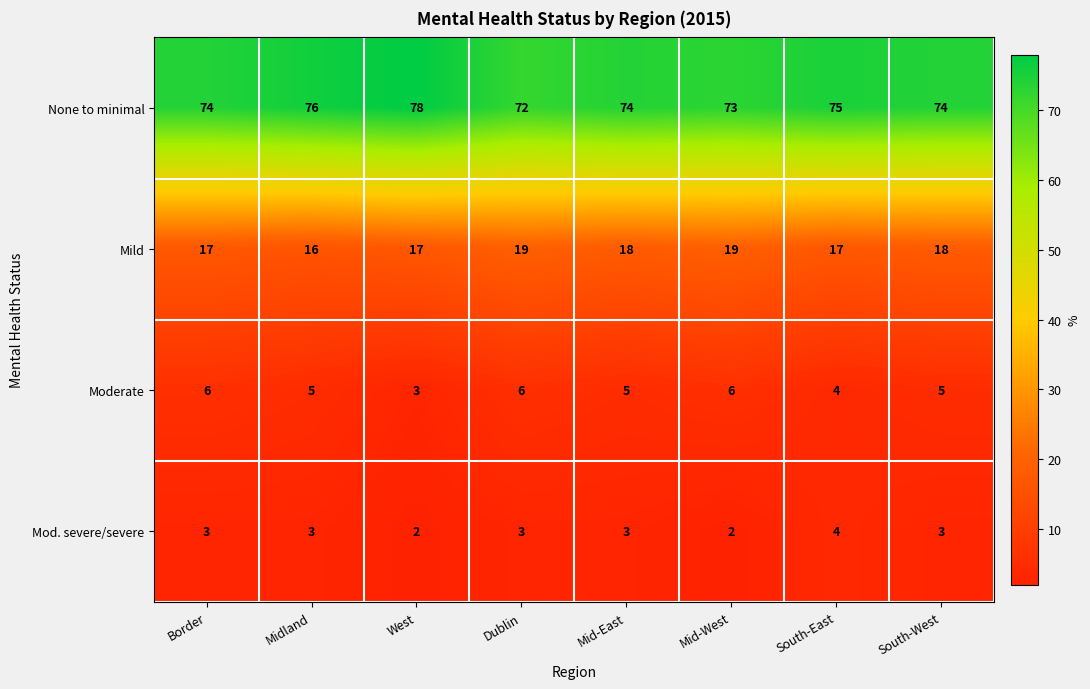

Is it true that None to minimal equals 25 at Mid-West?

False